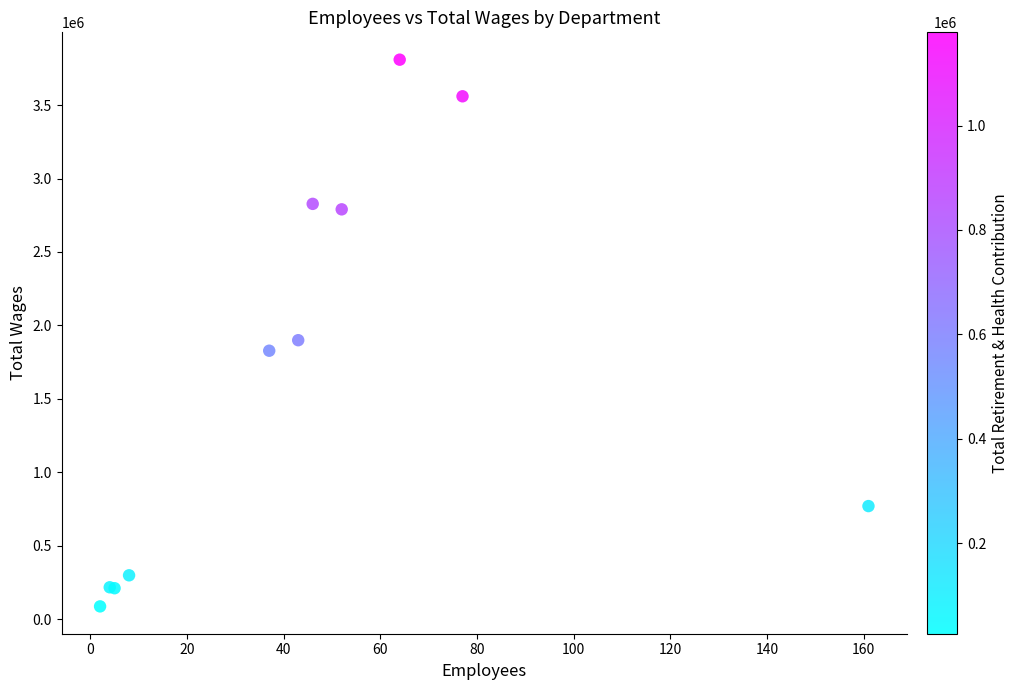

What Y value in the scatter plot is closest to 1948285?

1899476